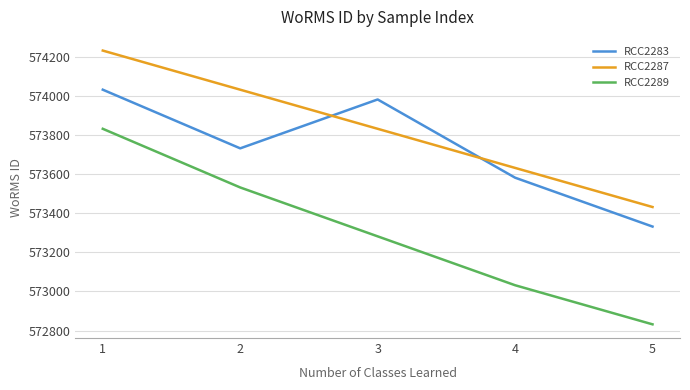

True or false: RCC2283 and RCC2289 cross at least once.

False